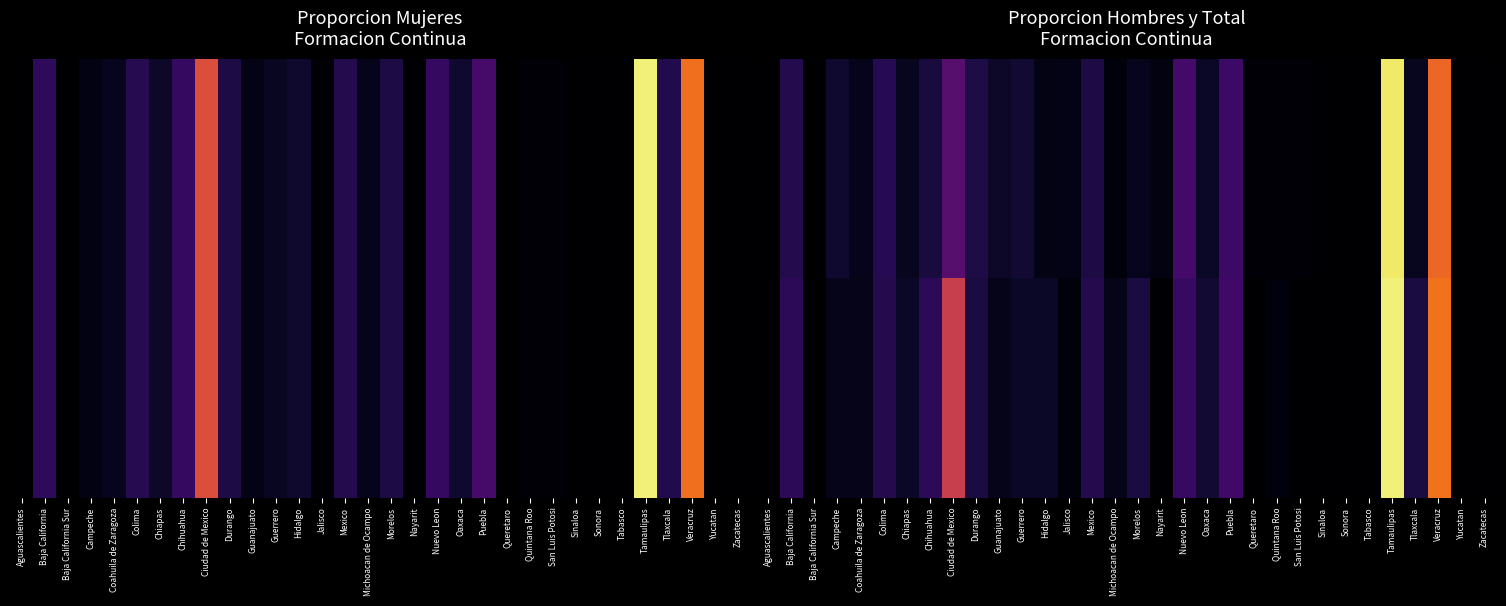

At how many categories does at least one series exceed 0?

25